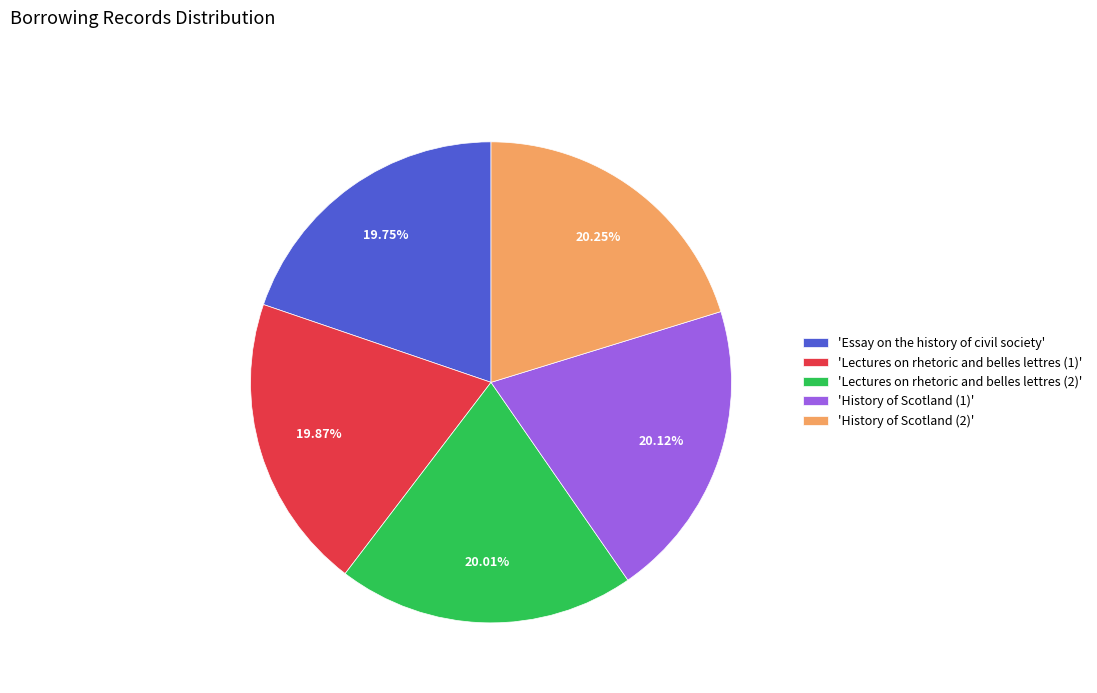

Count the number of slices in the pie.

5